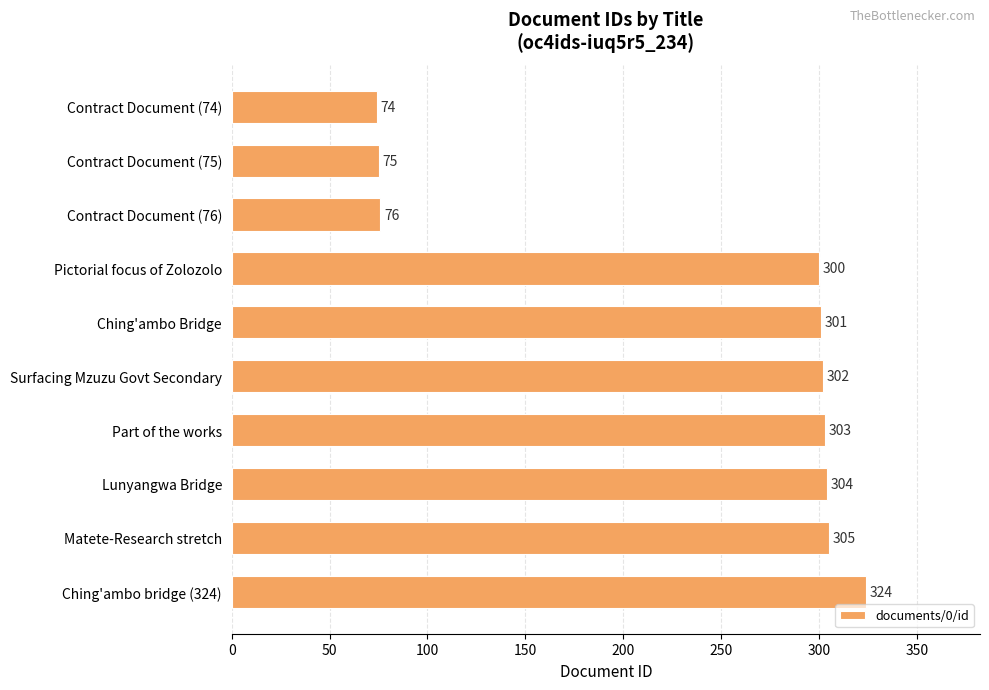

The chart shows a value of 503 at Matete-Research stretch. True or false?

False